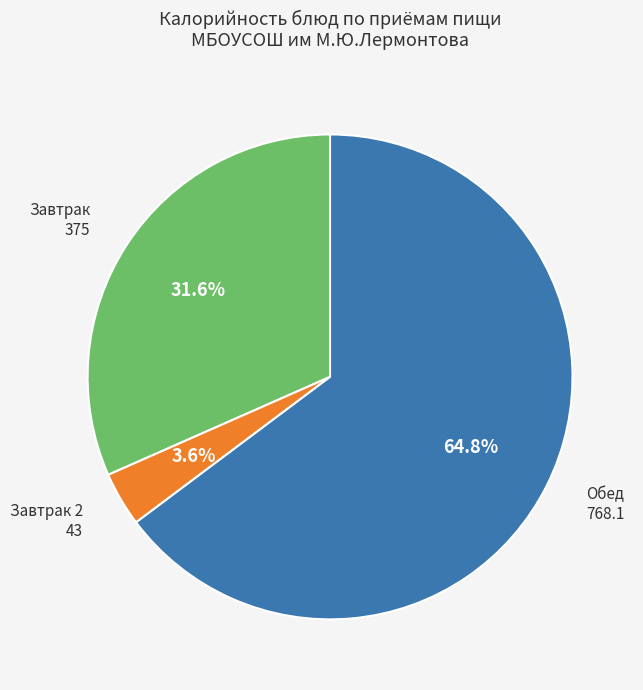

Is there a majority slice in this chart?

Yes